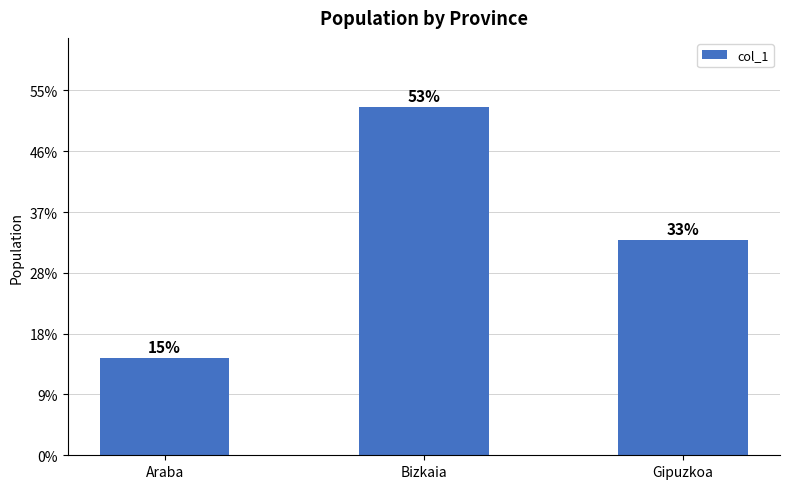

What is the label of the 1st bar from the right?

Gipuzkoa